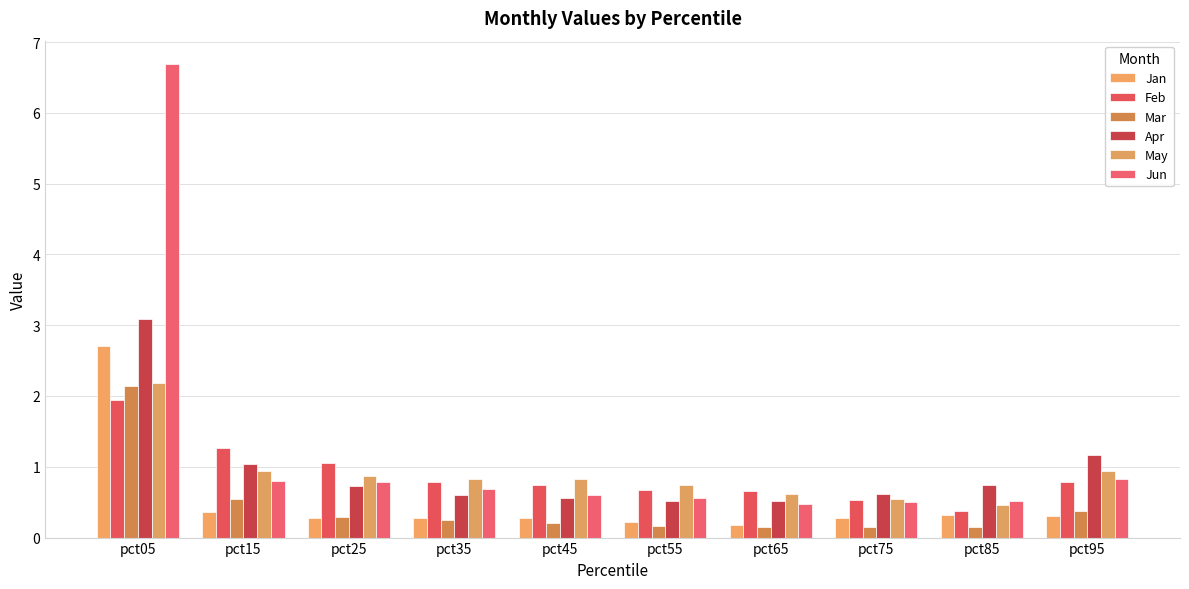

The value of May at pct85 is 0.5. True or false?

True